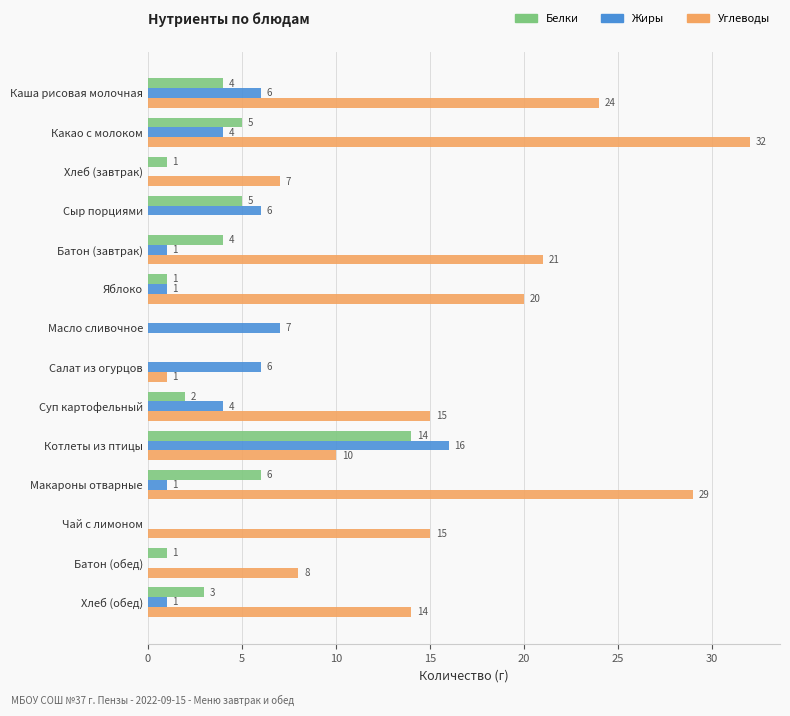

What are all the series names shown in the legend?

Белки, Жиры, Углеводы